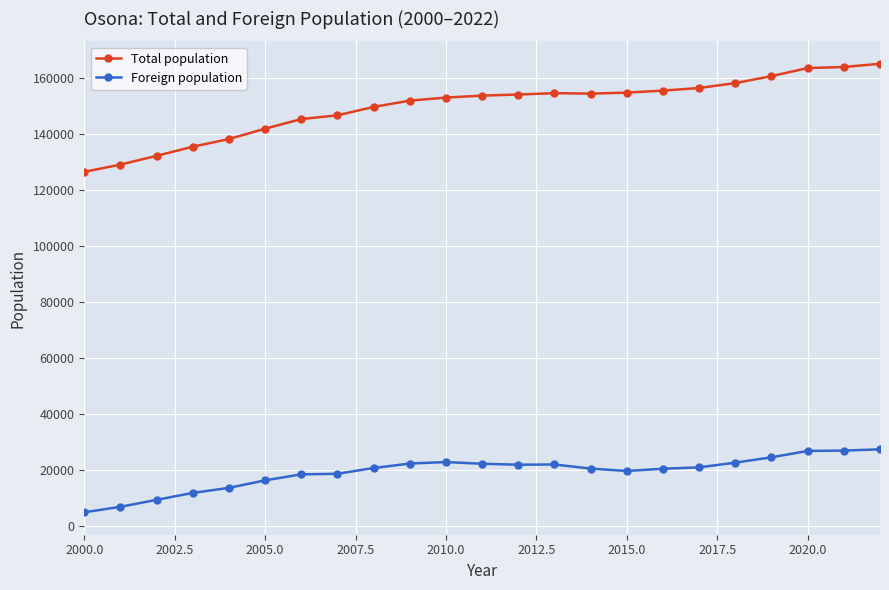

Which series has the widest spread of values?

Total population